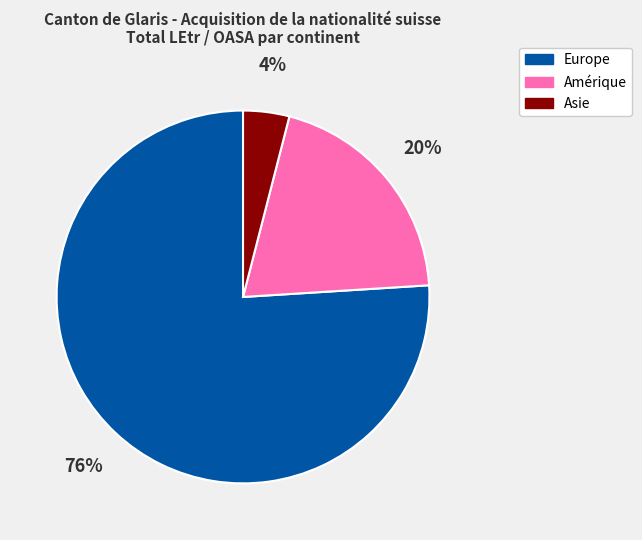

To the nearest percent, what portion does Amérique represent?

20%